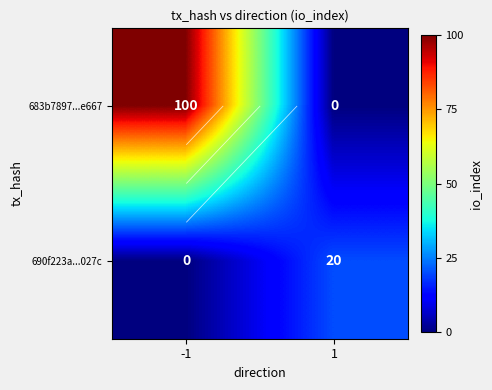

Which category has the highest value across all series?

-1